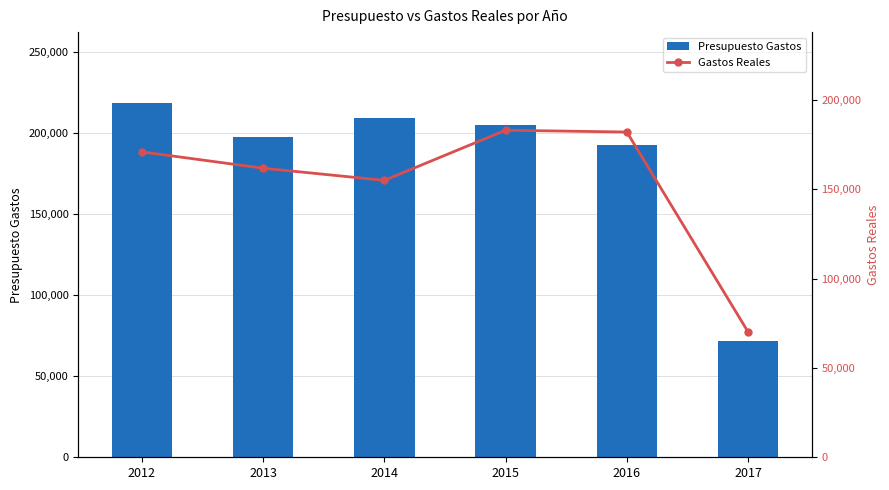

What is the sum of the Presupuesto Gastos values at 2013 and 2017?

269370.0